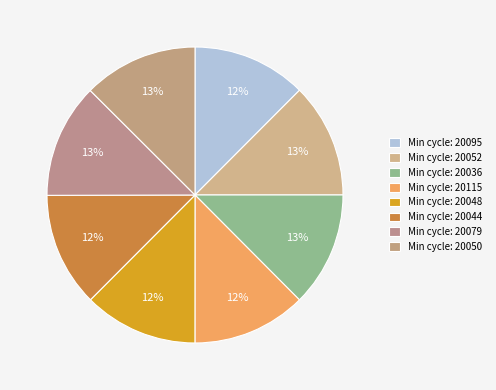

How many segments does this pie chart have?

8